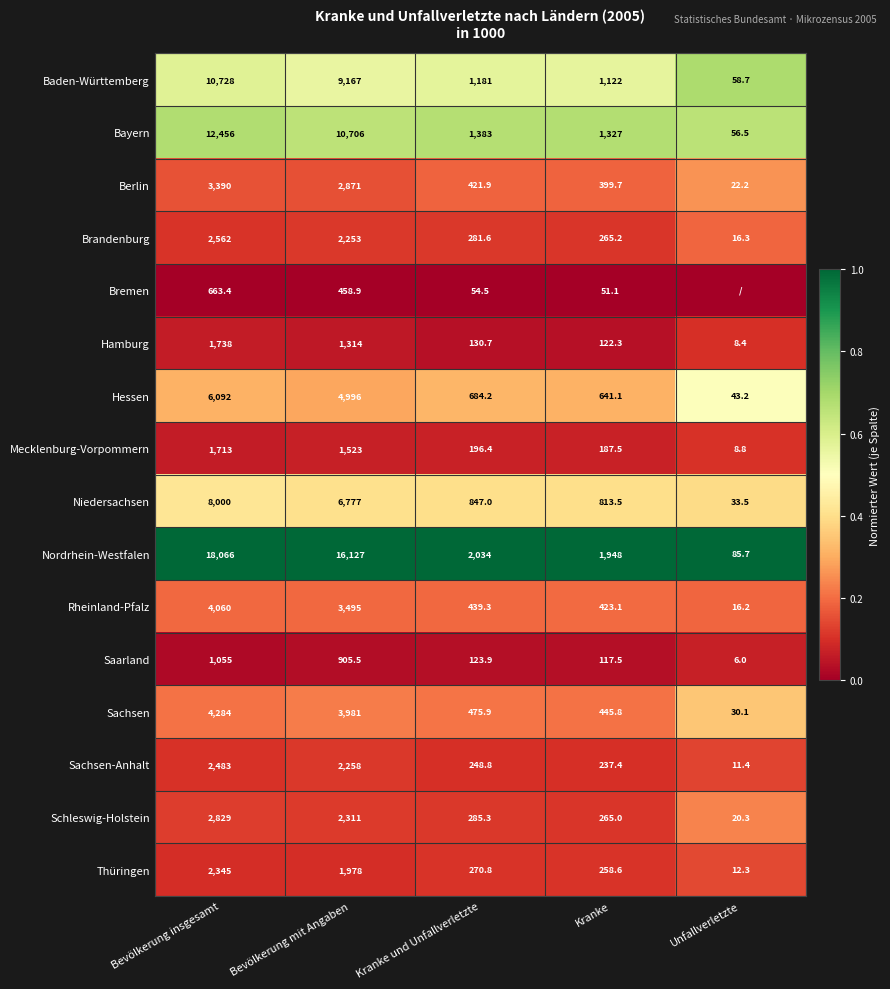

Between Bevölkerung insgesamt and Kranke und Unfallverletzte, which series saw the biggest shift?

Nordrhein-Westfalen